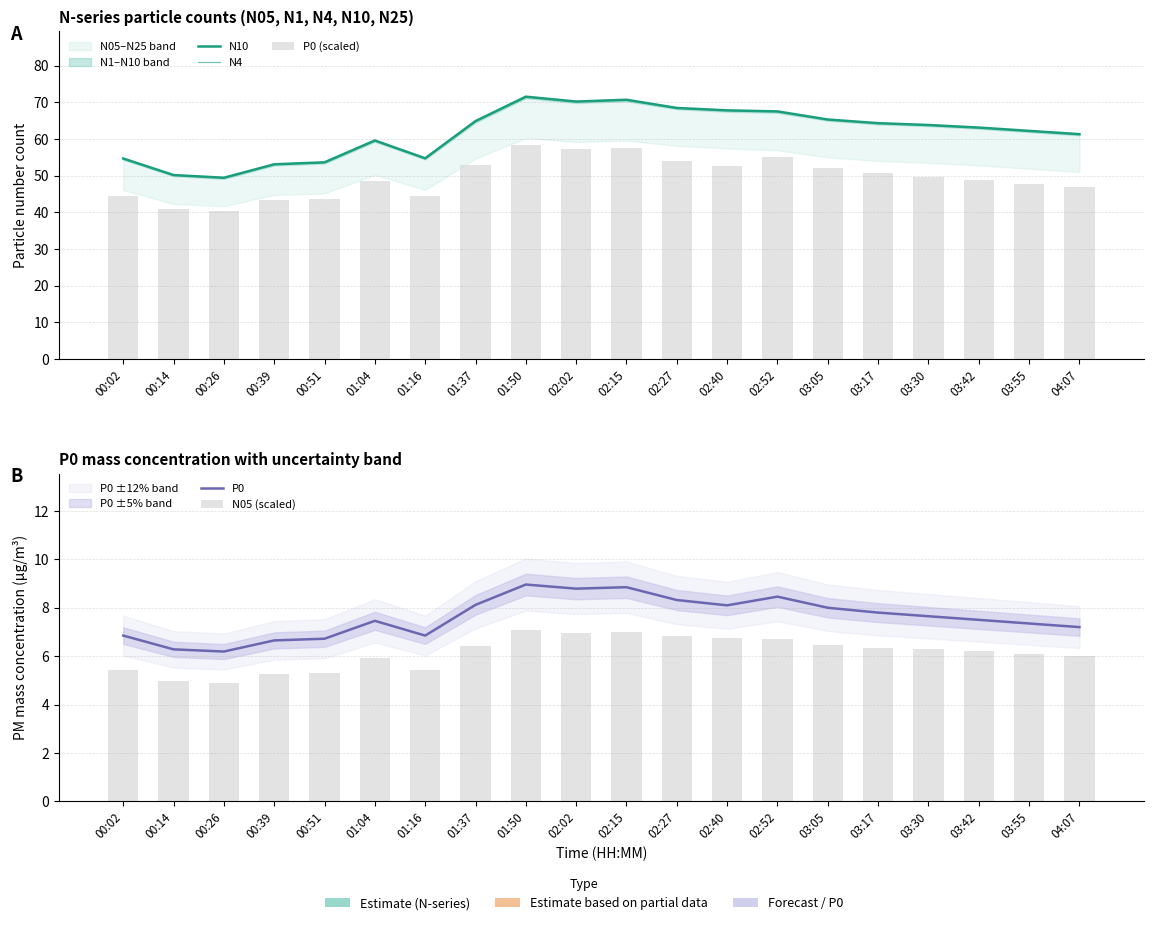

How many values in the N10 series are below 63?

9